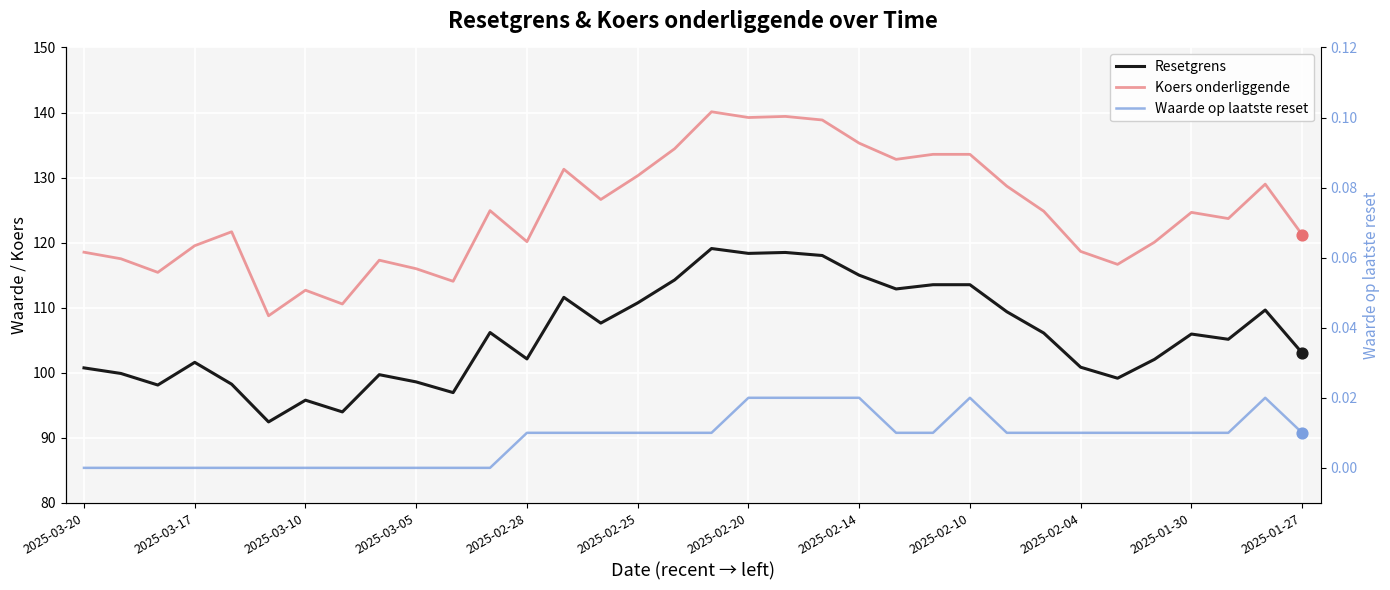

Is the value of Koers onderliggende at 2025-02-28 greater than the value of Waarde op laatste reset at 13?

Yes